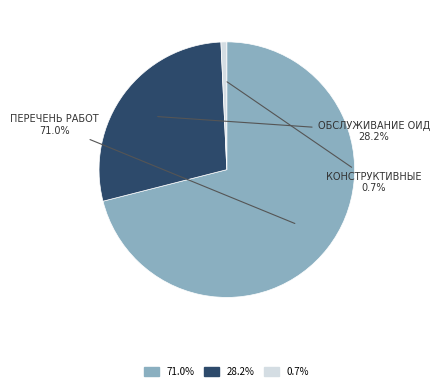

To the nearest percent, what is the difference between the largest and smallest slice percentages?

70%